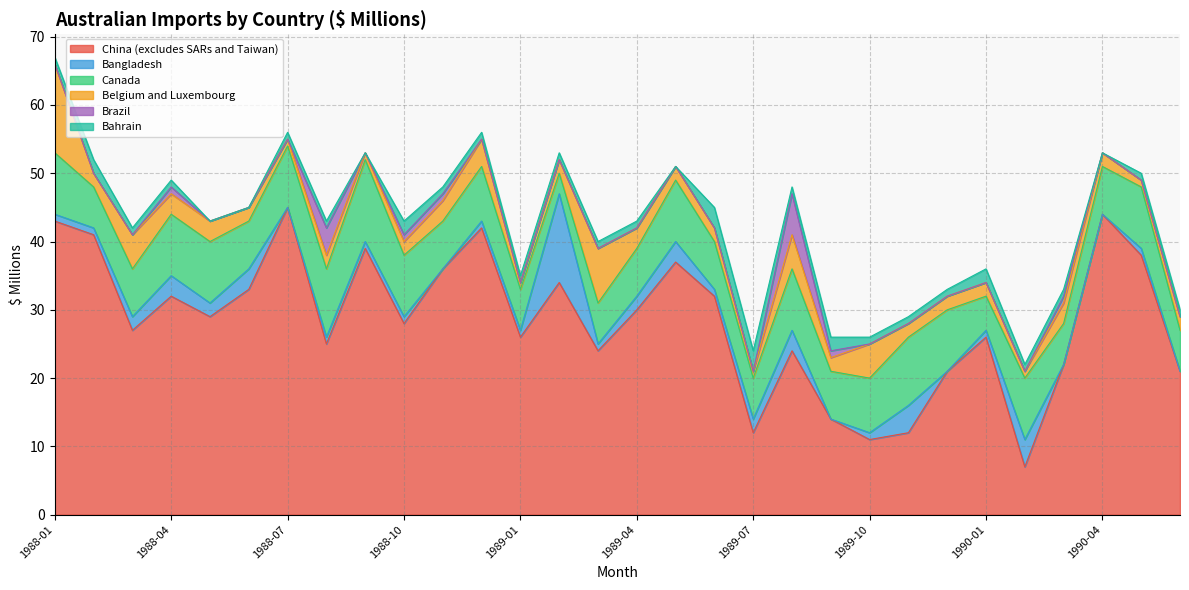

What is the difference between the highest and lowest values at 1988-07?

45